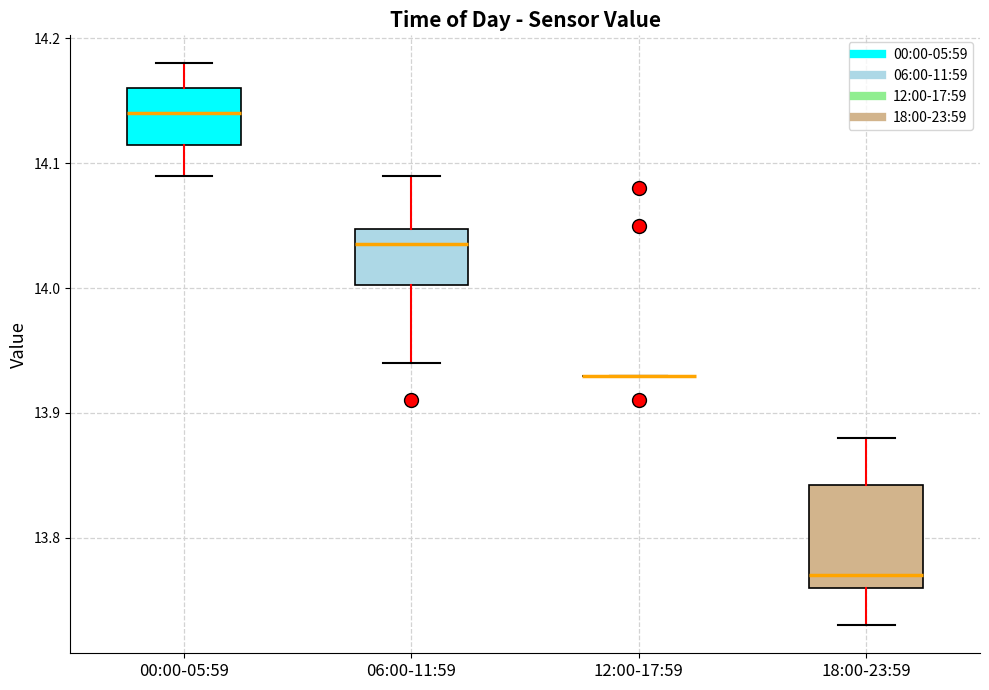

Reading left to right, transcribe this box plot: for each box, give where its median line is, the range the box spans, and where its two whiskers end, as read against the y-axis. The values are not printed on the chart, so give them approximately, as read against the axis.

00:00-05:59: median 14.14, box 14.12 to 14.16, whiskers 14.09 to 14.18
06:00-11:59: median 14.04, box 14.00 to 14.05, whiskers 13.94 to 14.09
12:00-17:59: box collapsed to a line at 13.93, whiskers 13.93 to 13.93
18:00-23:59: median 13.77, box 13.76 to 13.84, whiskers 13.73 to 13.88